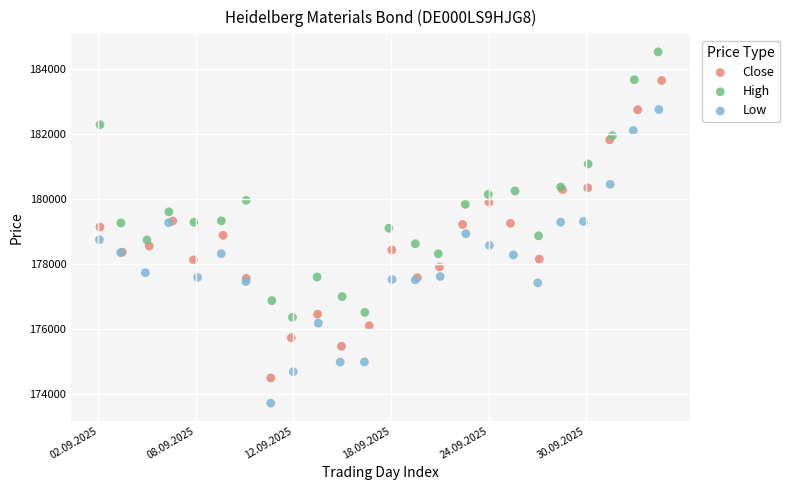

Which series contains the highest Y value?

High